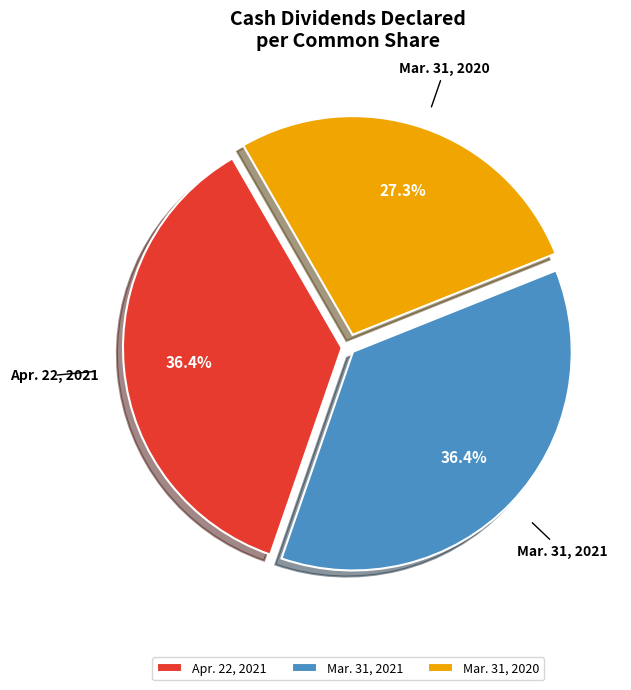

To the nearest percent, what portion does Apr. 22, 2021 represent?

36%